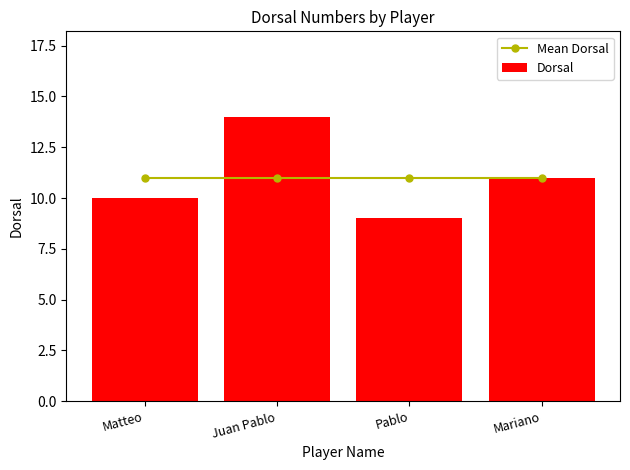

Rank the series by their maximum value, from highest to lowest.

Dorsal, Mean Dorsal